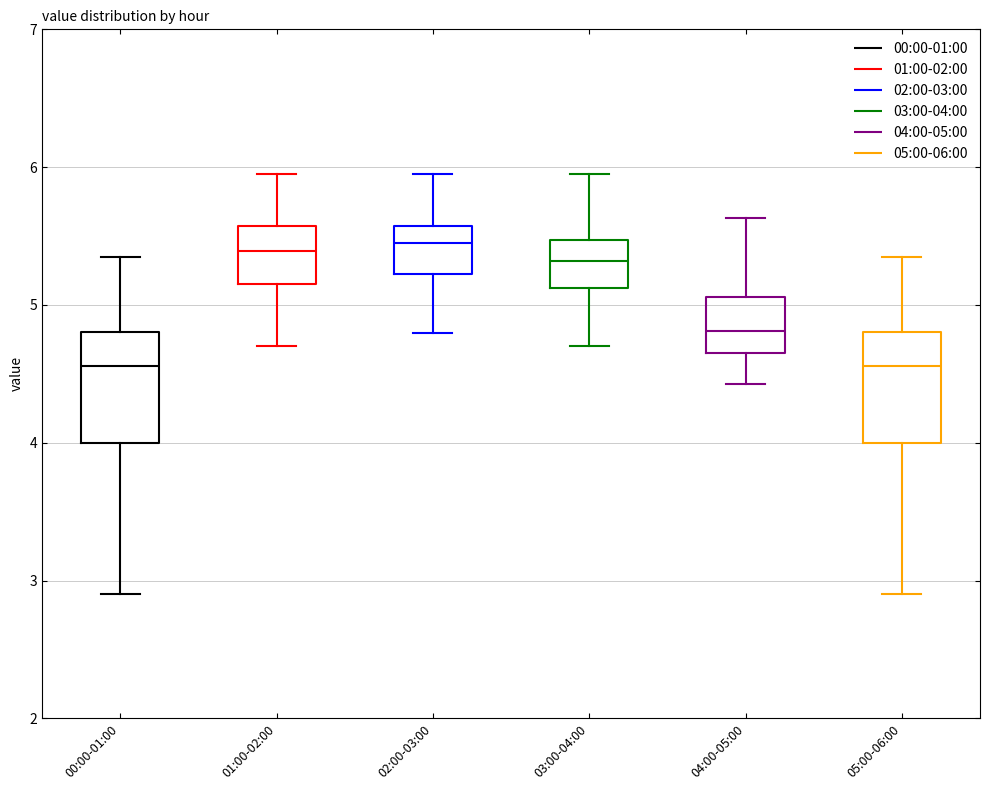

Where is the upper edge of the box for 03:00-04:00 on the y-axis? The values are not printed on the chart, so give them approximately, as read against the axis.

5.5